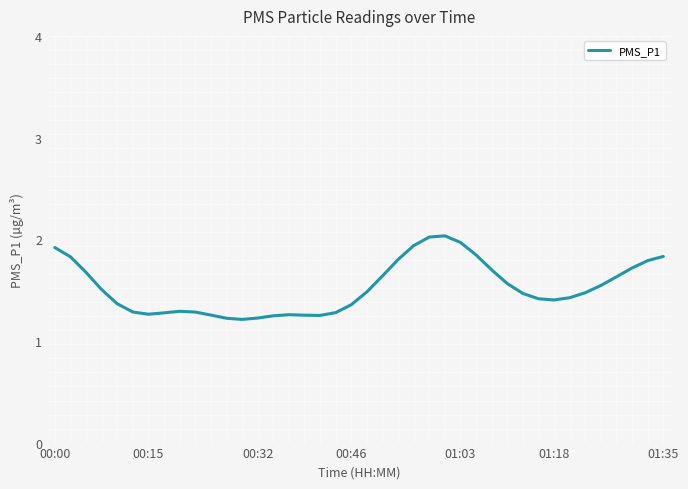

What is the greatest value displayed?

2.0